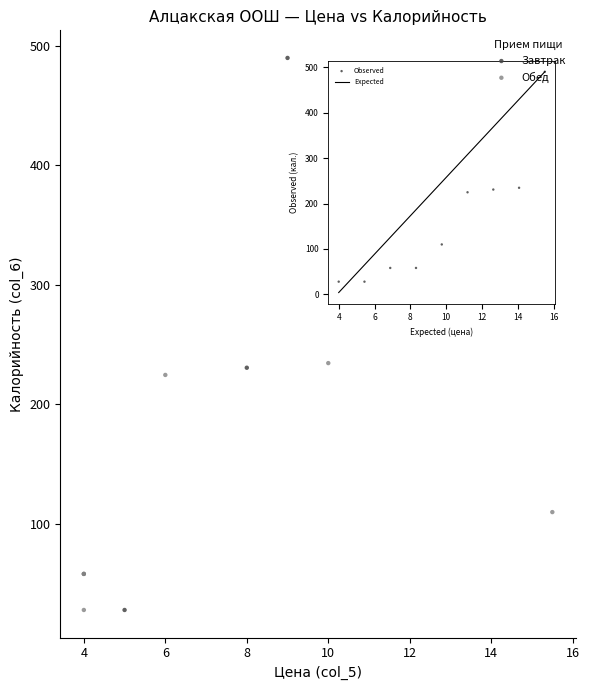

Which series contains the highest Y value?

Завтрак